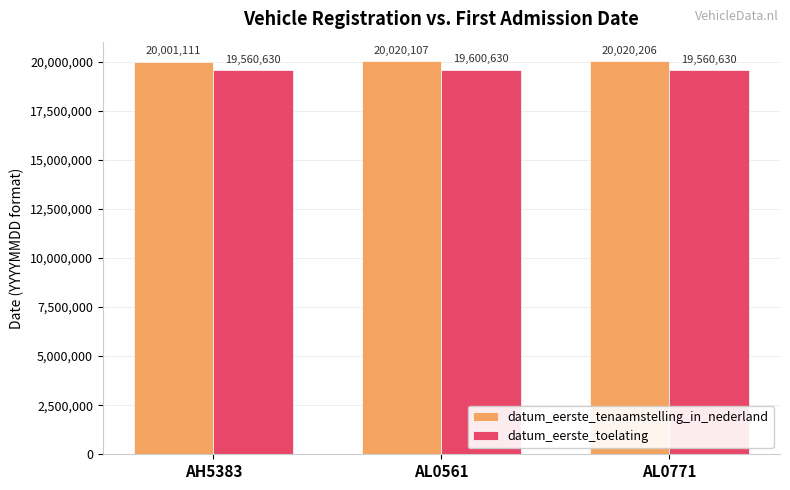

What is the difference between the datum_eerste_tenaamstelling_in_nederland values at AH5383 and AL0771?

19095